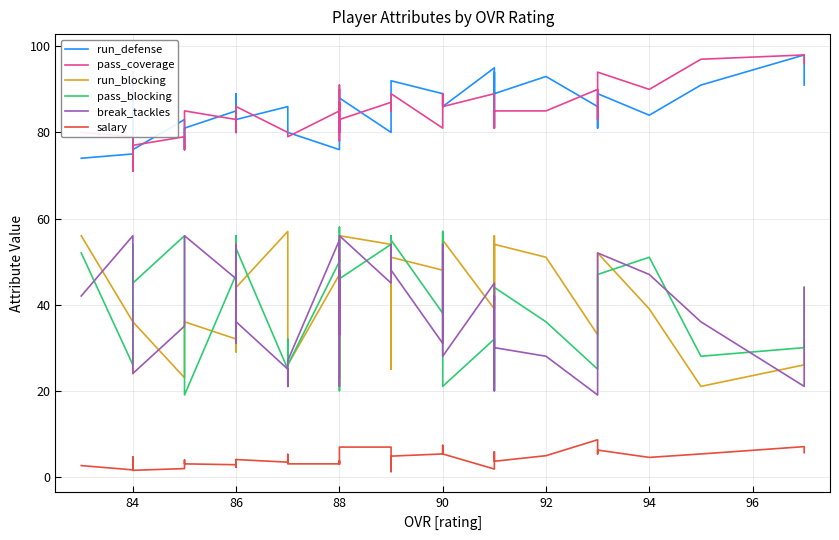

True or false: run_defense has a value of 55.9 at 37.

False